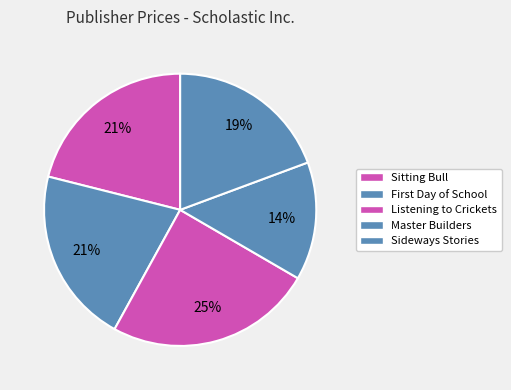

To the nearest percent, what is the difference between the largest and smallest slice percentages?

11%